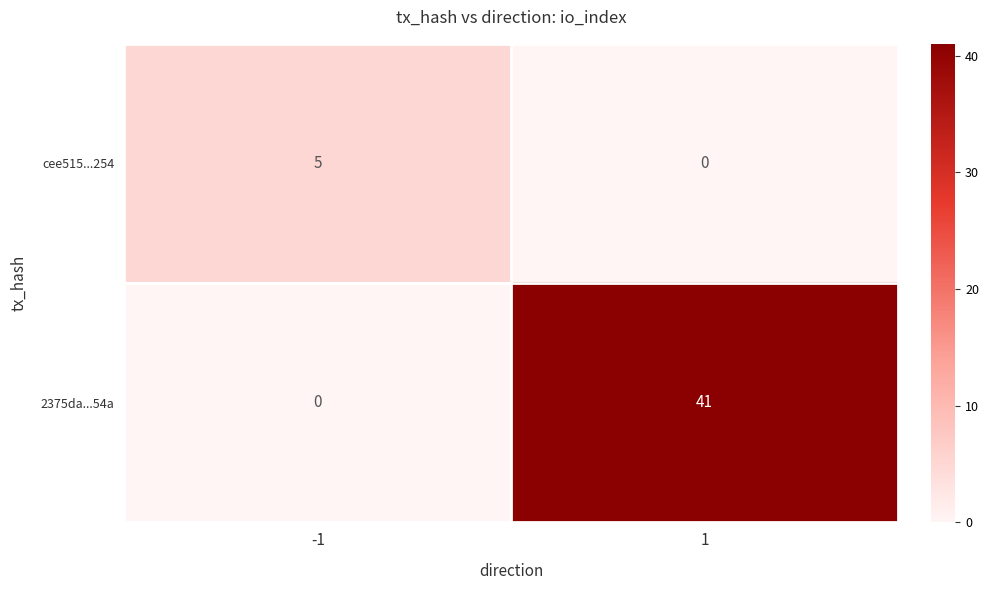

Read the cee515...254 value at -1.

5